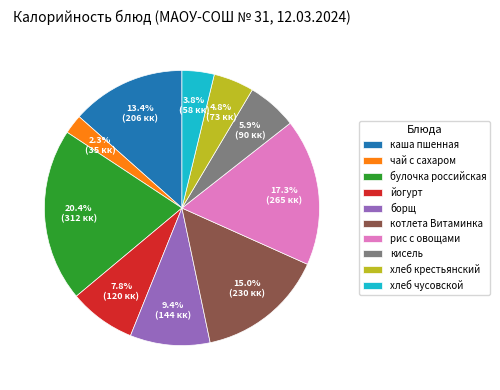

To the nearest percent, what is the average slice percentage?

10%